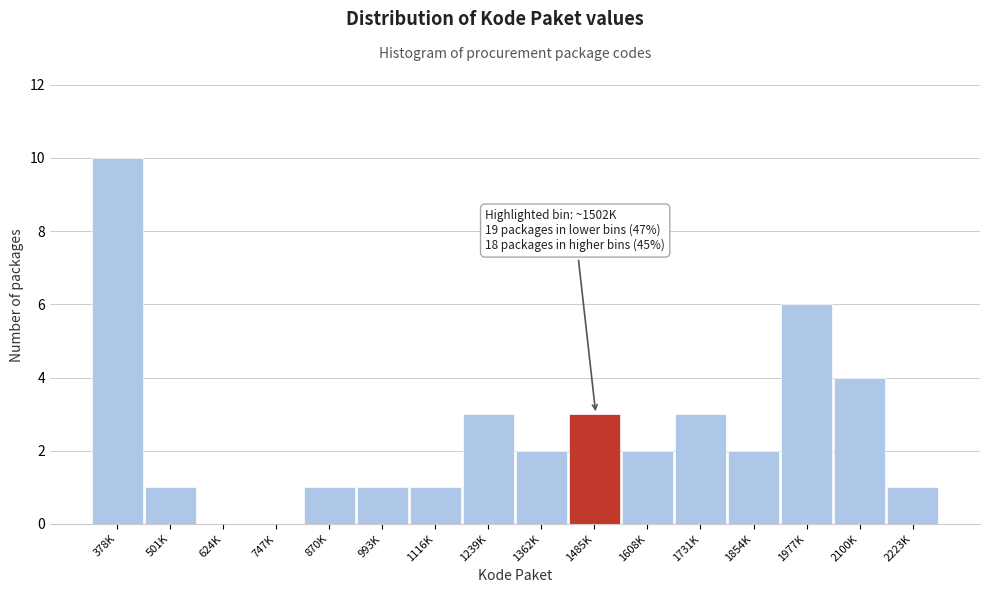

Reading left to right, list all the values displayed in this chart.

378K=10	501K=1	624K=0	747K=0	870K=1	993K=1	1116K=1	1239K=3	1362K=2	1485K=3	1608K=2	1731K=3	1854K=2	1977K=6	2100K=4	2223K=1